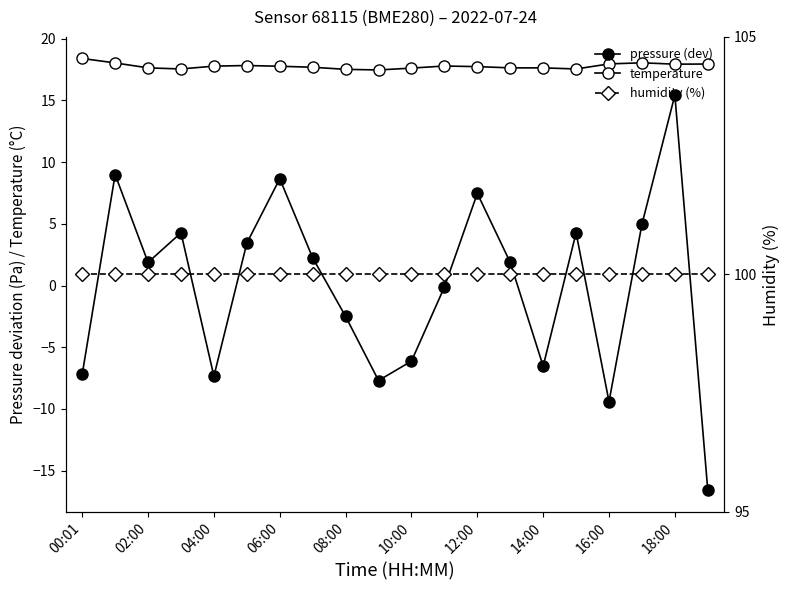

Which series changed the most between 10:00 and 18:00?

pressure (dev)